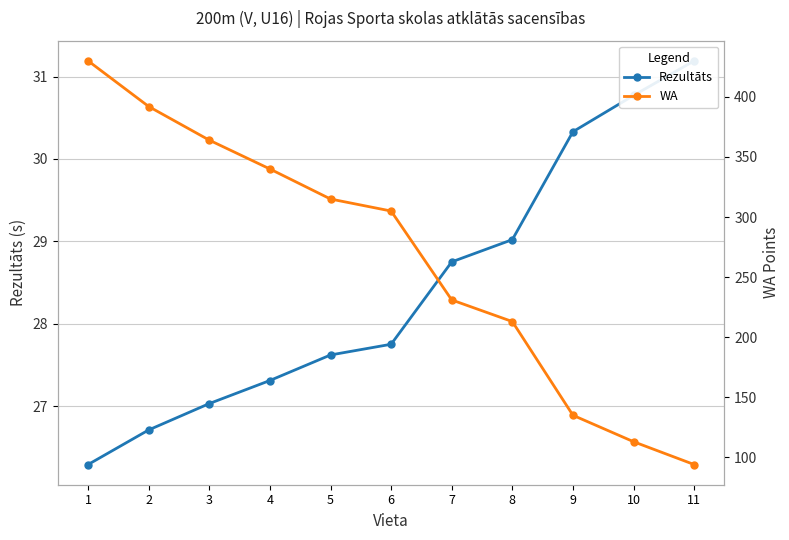

Between 6 and 7, which series saw the biggest shift?

WA